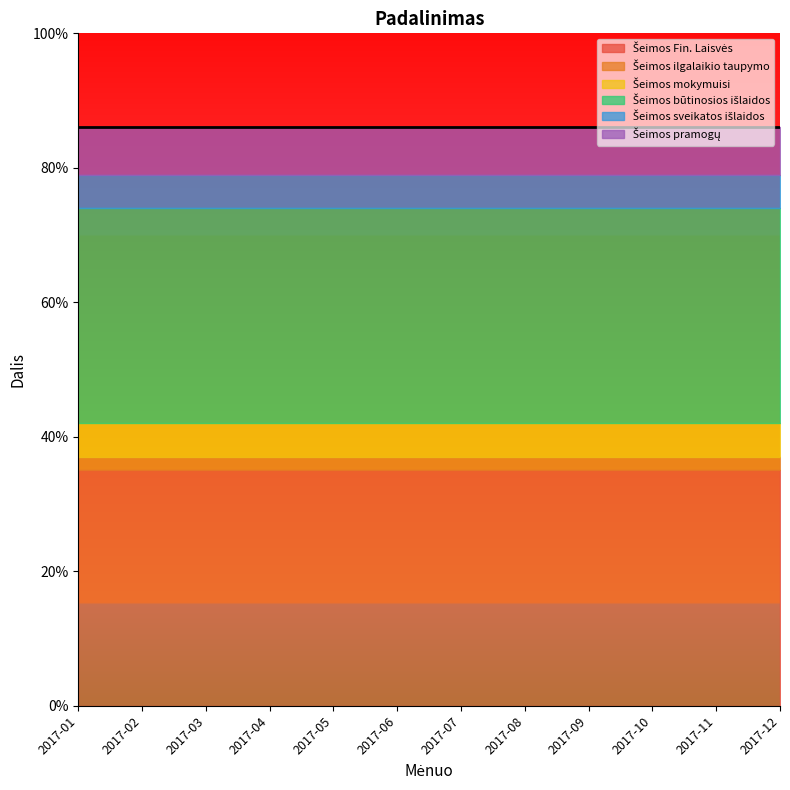

List the labels in order of Šeimos būtinosios išlaidos value, largest first.

2017-01, 2017-02, 2017-03, 2017-04, 2017-05, 2017-06, 2017-07, 2017-08, 2017-09, 2017-10, 2017-11, 2017-12